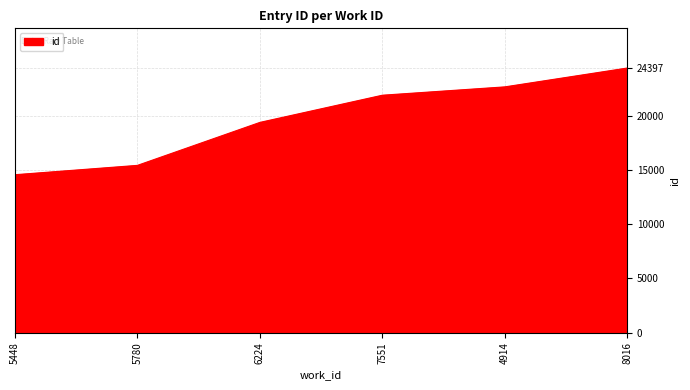

What is the sum of all values?

118324